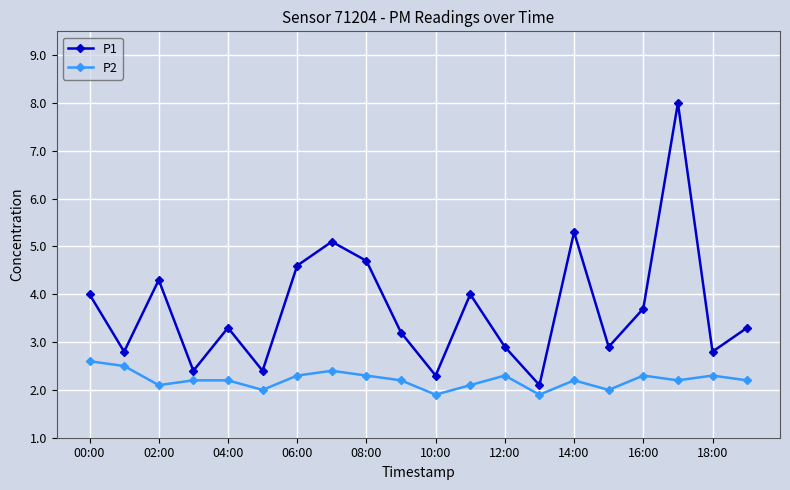

What is the value of the P1 point at the 12th from the left?

4.0